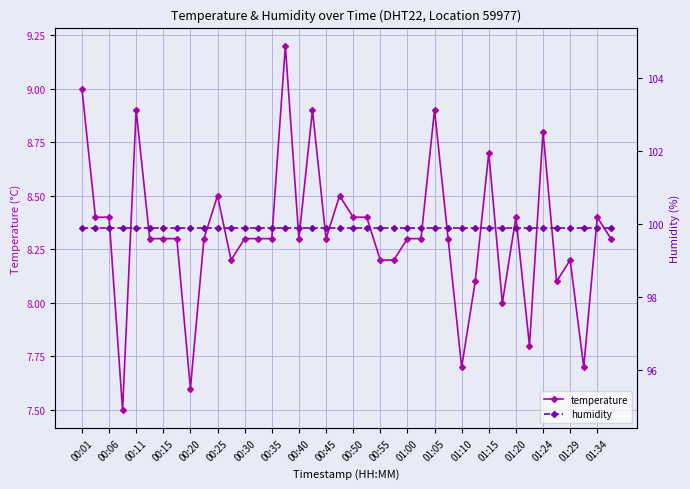

True or false: temperature has more than 2 interior local peaks.

True